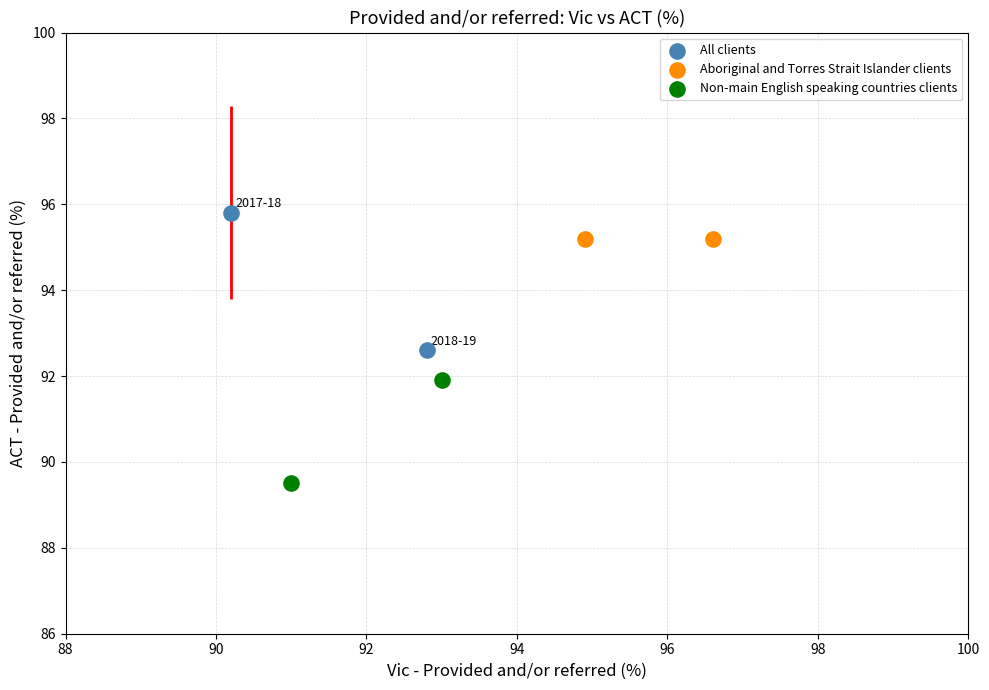

Which series reaches the maximum Y coordinate?

All clients